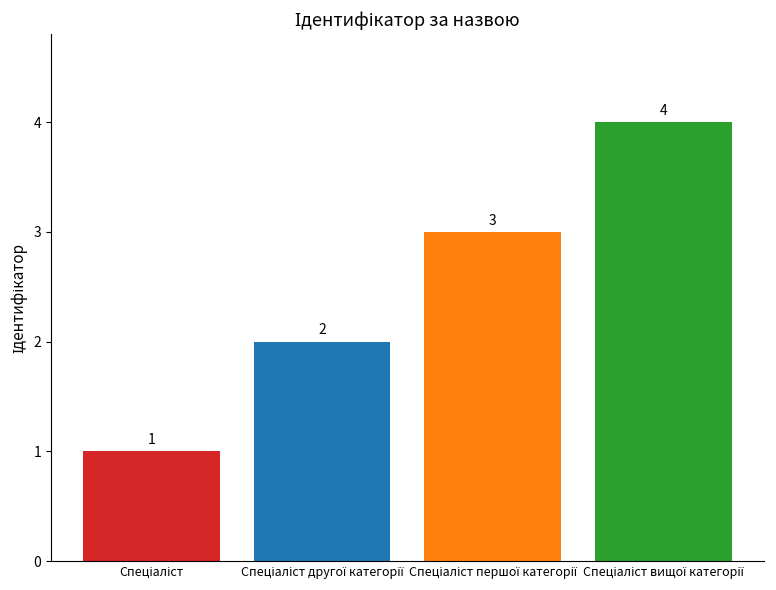

How many bars are there in total?

4